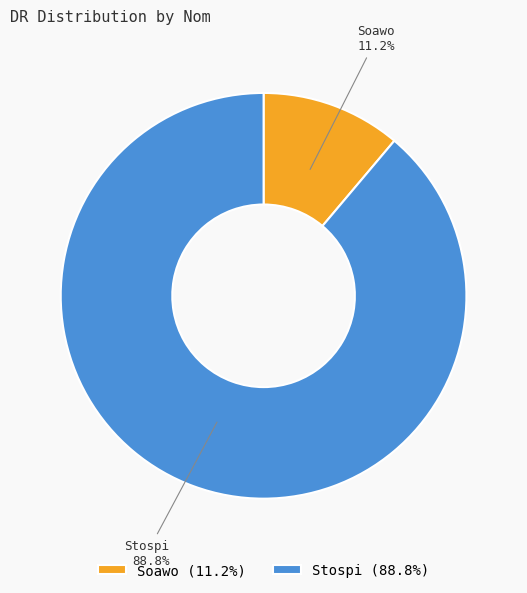

Is Stospi the majority of the pie?

Yes